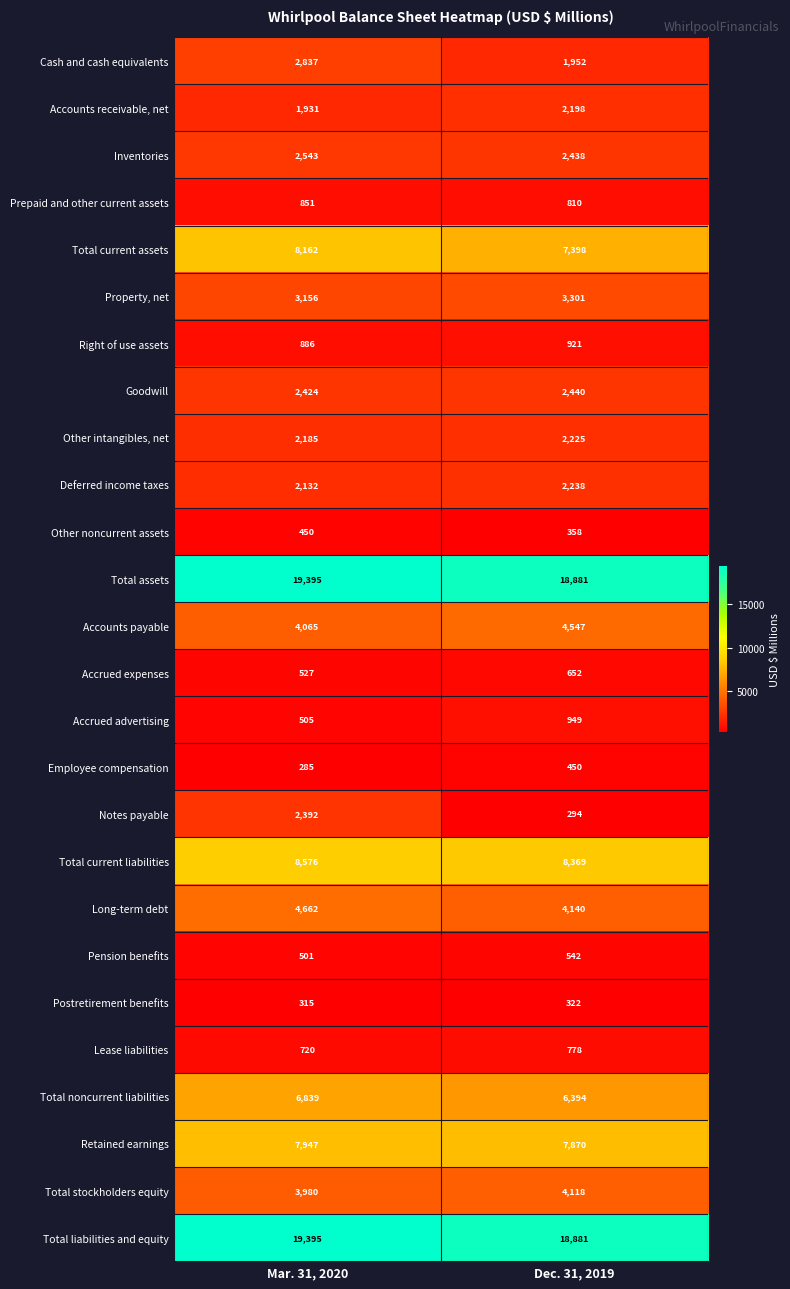

Which series has the widest spread of values?

Notes payable